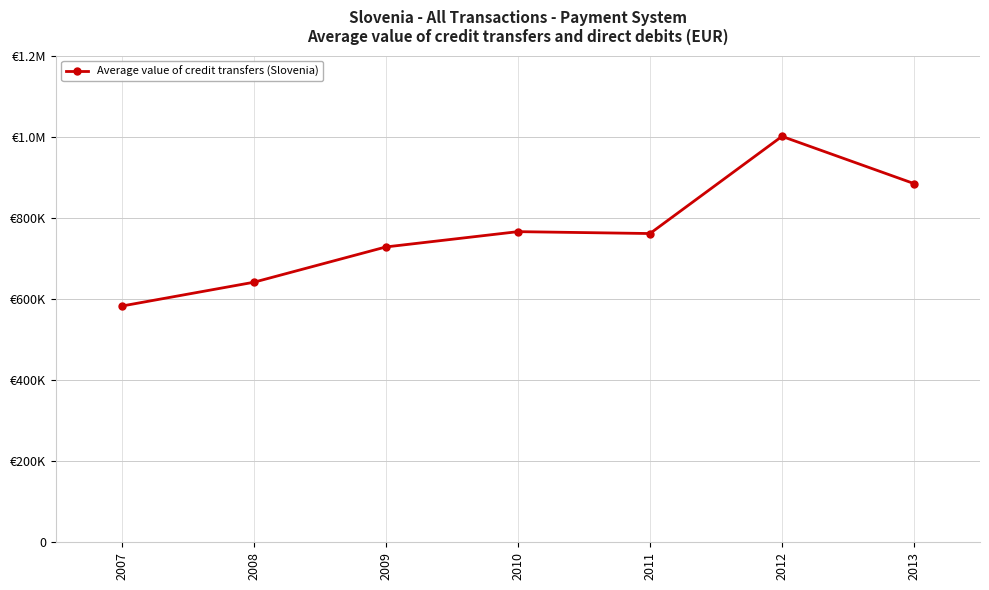

True or false: there are more than 0 points higher than both neighbors.

True